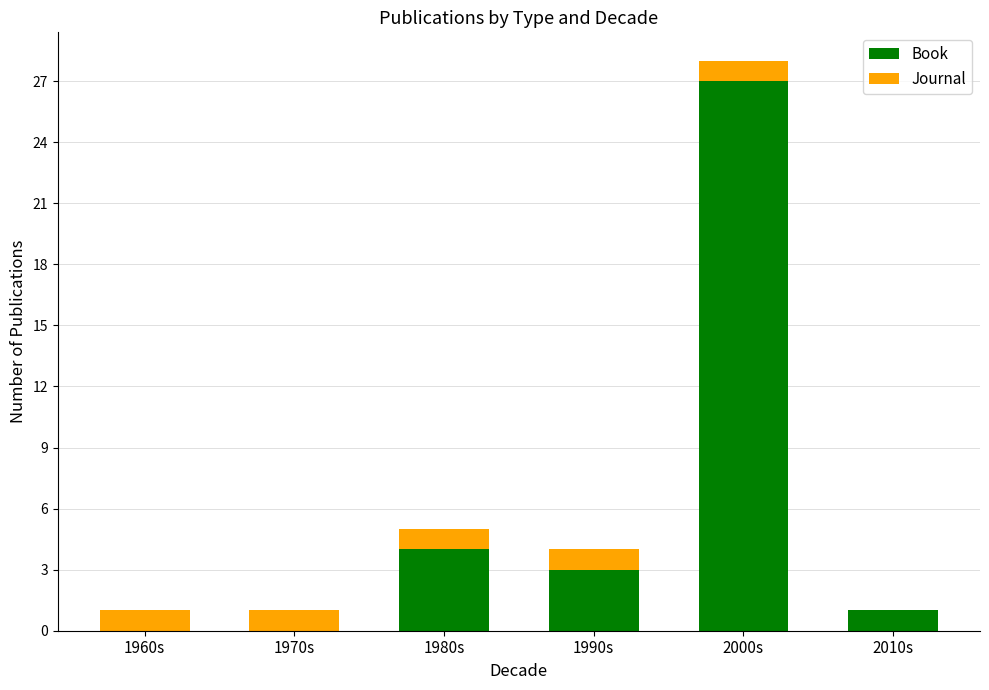

At which category is the sum across all series the highest?

2000s